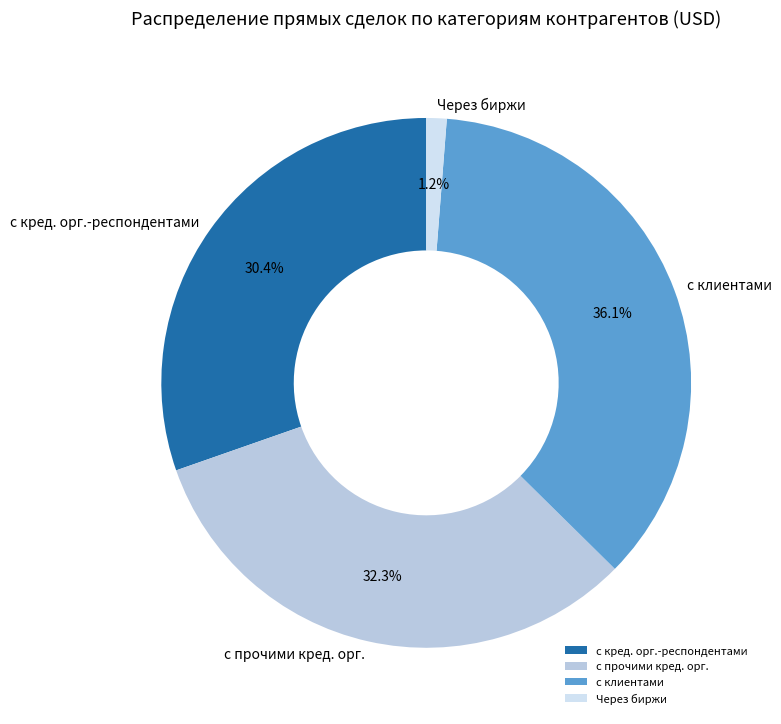

Which category has the biggest portion of the pie?

с клиентами